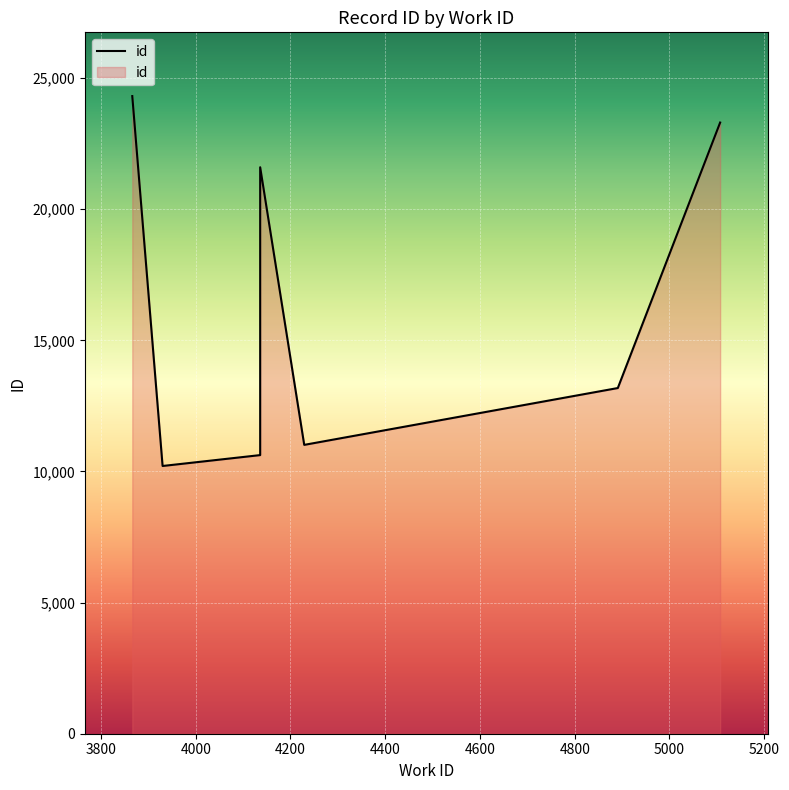

What is the difference between the values at 3866 and 4136?

2713